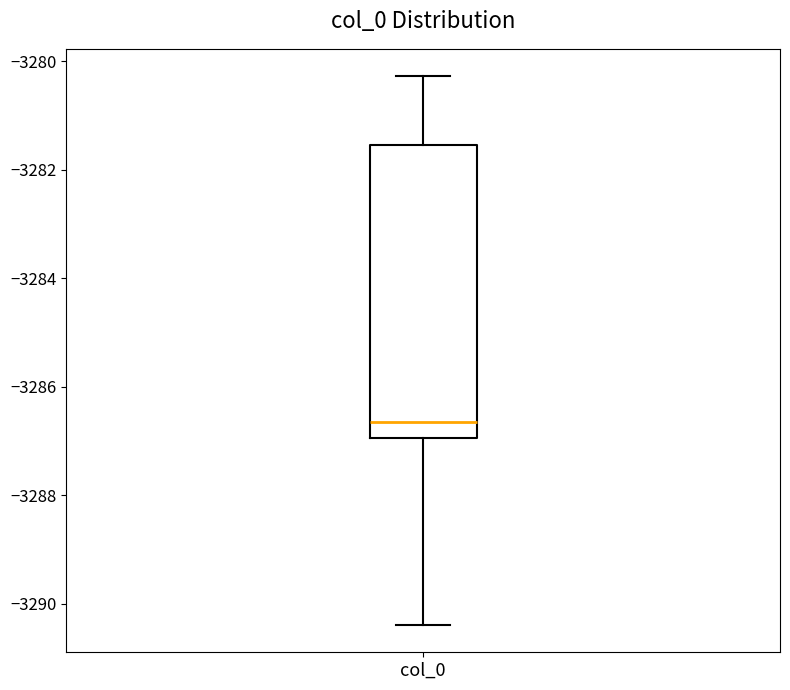

Transcribe this box plot: give where the median line is, the range the box spans, and where the two whiskers end, as read against the y-axis. The values are not printed on the chart, so give them approximately, as read against the axis.

median -3286.6, box -3287.0 to -3281.6, whiskers -3290.4 to -3280.2